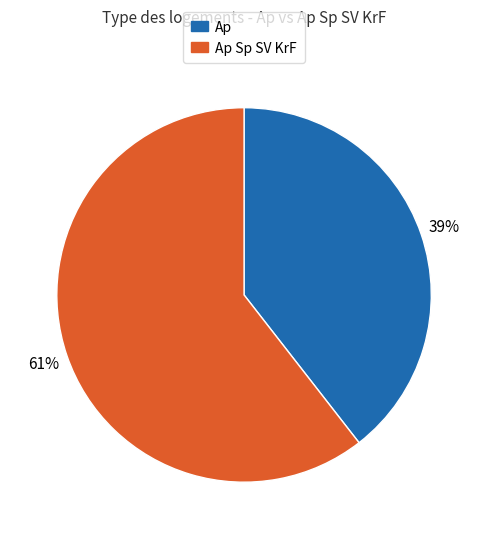

How many segments does this pie chart have?

2